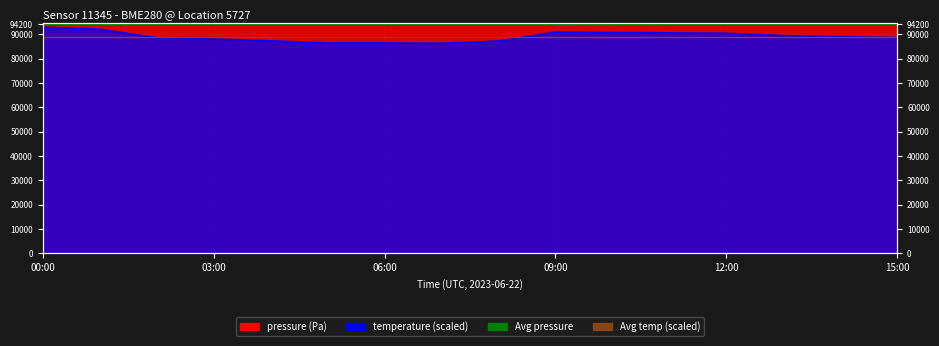

How many lines are shown in the chart?

2